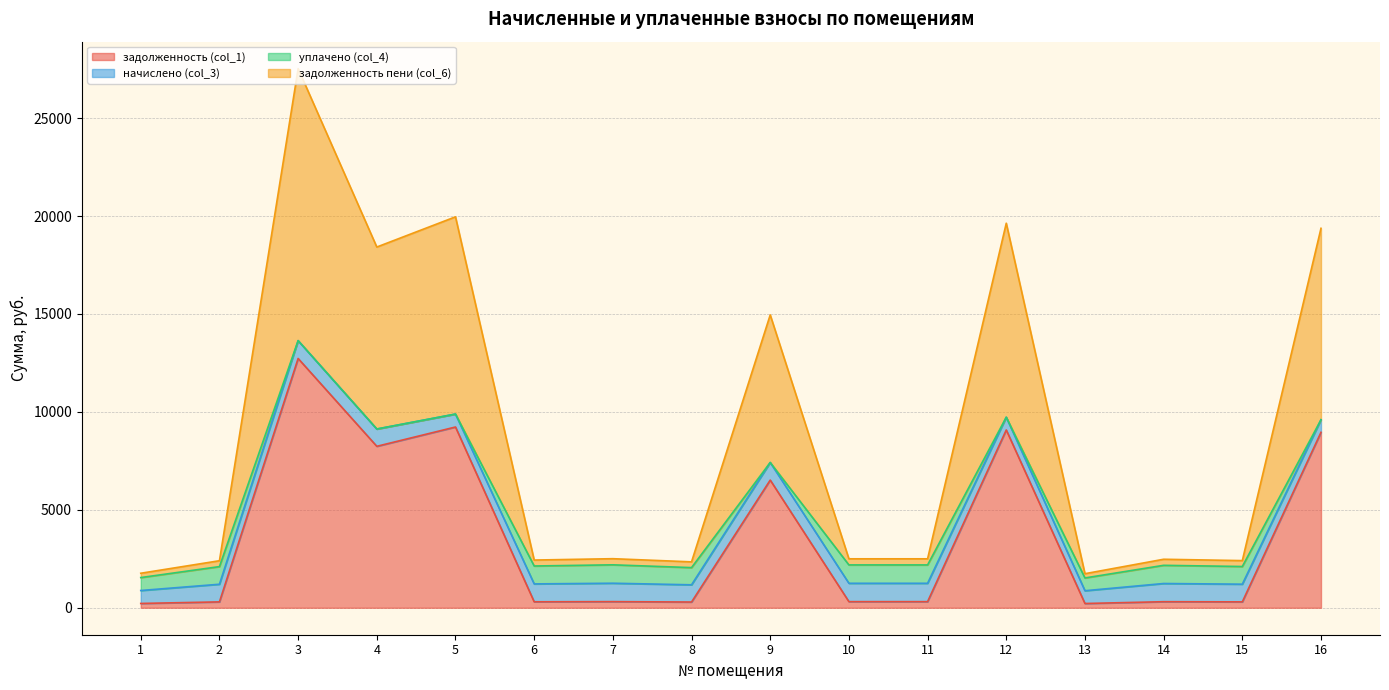

List the labels in order of задолженность (col_1) value, largest first.

3, 5, 12, 16, 4, 9, 7, 10, 11, 14, 6, 15, 2, 8, 1, 13